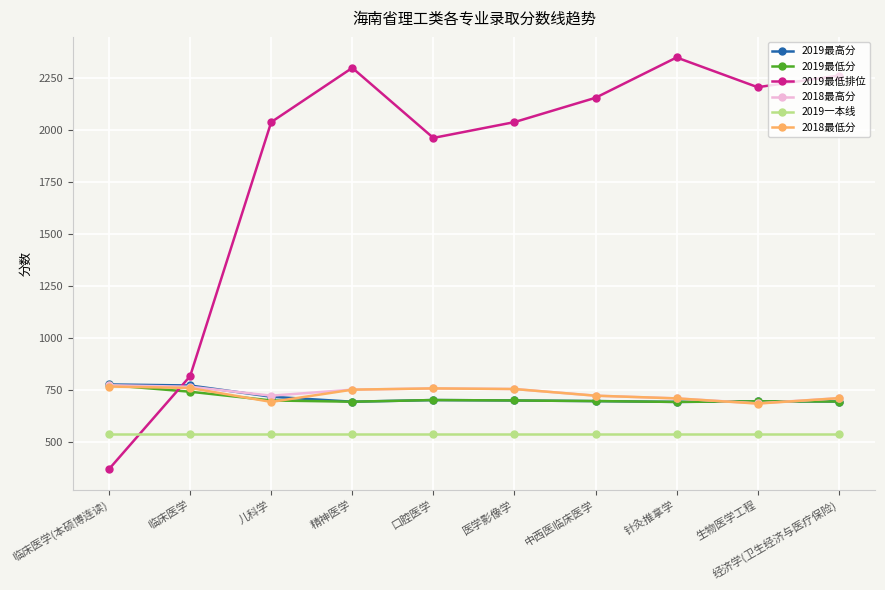

The 2019最高分 series shows 693 at 经济学(卫生经济与医疗保险). True or false?

True